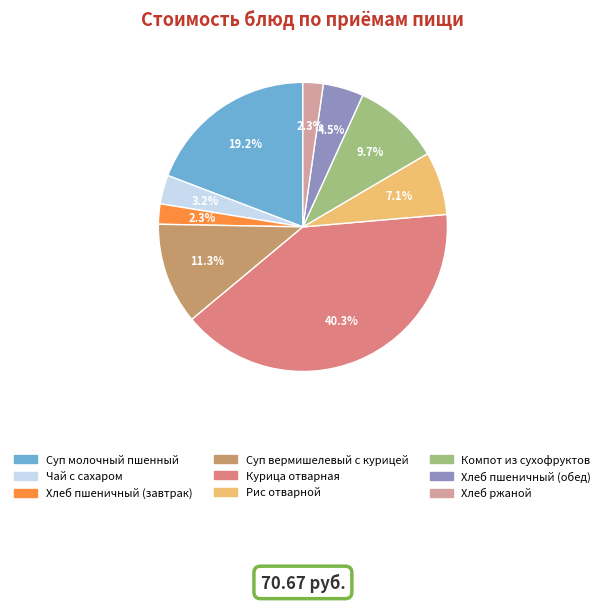

To the nearest percent, what is the difference between the Рис отварной and Суп вермишелевый с курицей slice percentages?

4%